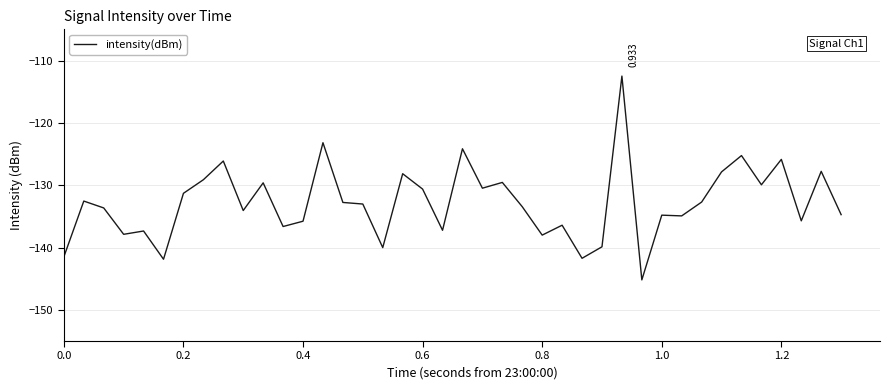

Count the number of data series in this chart.

1